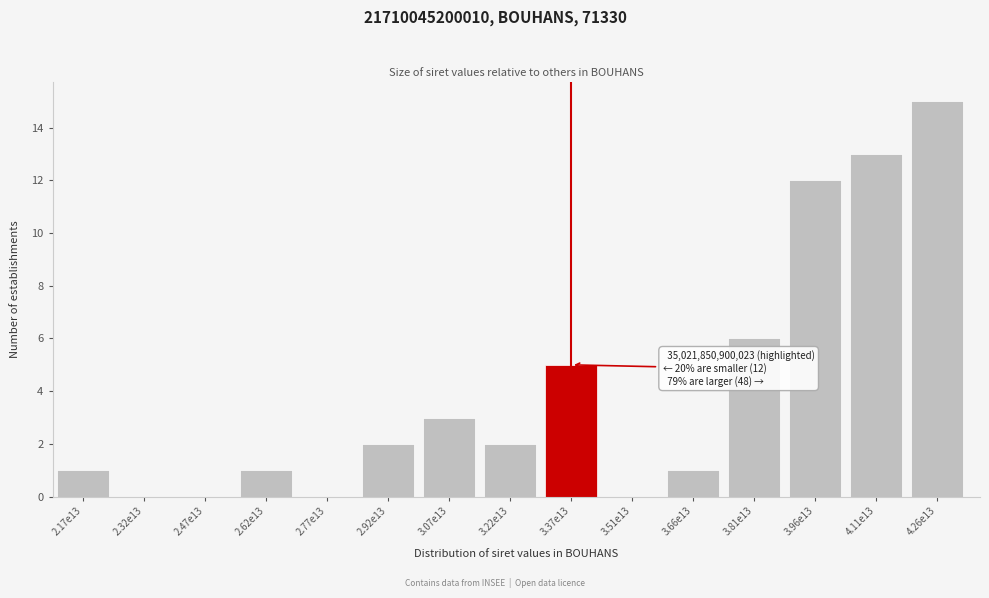

Reading left to right, transcribe all the data shown in this chart.

2.17e13=1	2.32e13=0	2.47e13=0	2.62e13=1	2.77e13=0	2.92e13=2	3.07e13=3	3.22e13=2	3.37e13=5	3.51e13=0	3.66e13=1	3.81e13=6	3.96e13=12	4.11e13=13	4.26e13=15